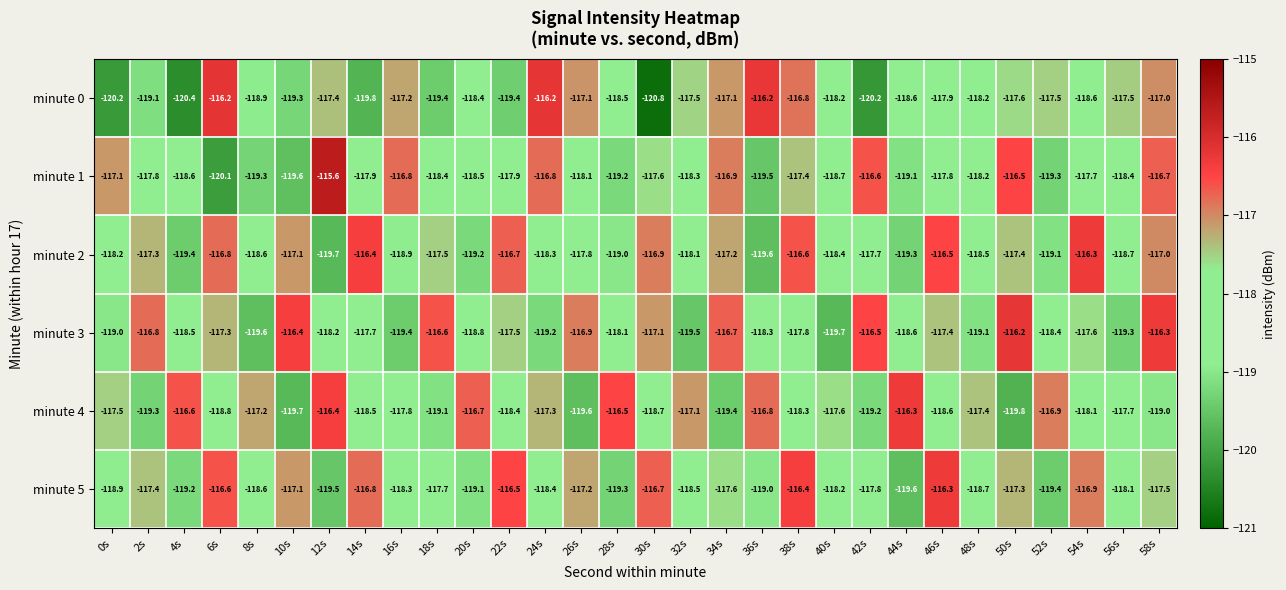

At 30s, list the series in order from smallest to largest.

minute 0, minute 4, minute 1, minute 3, minute 2, minute 5